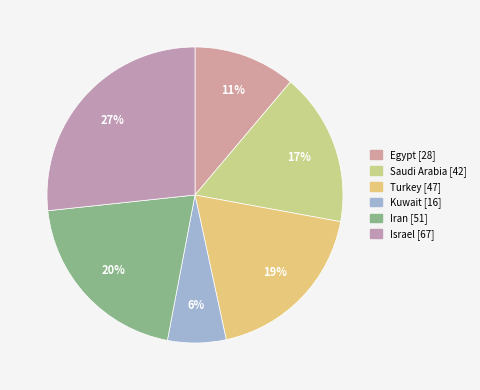

Which category has the biggest portion of the pie?

Israel